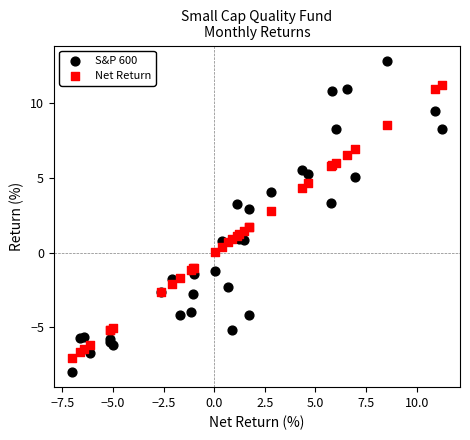

What are all the series names shown in the legend?

S&P 600, Net Return